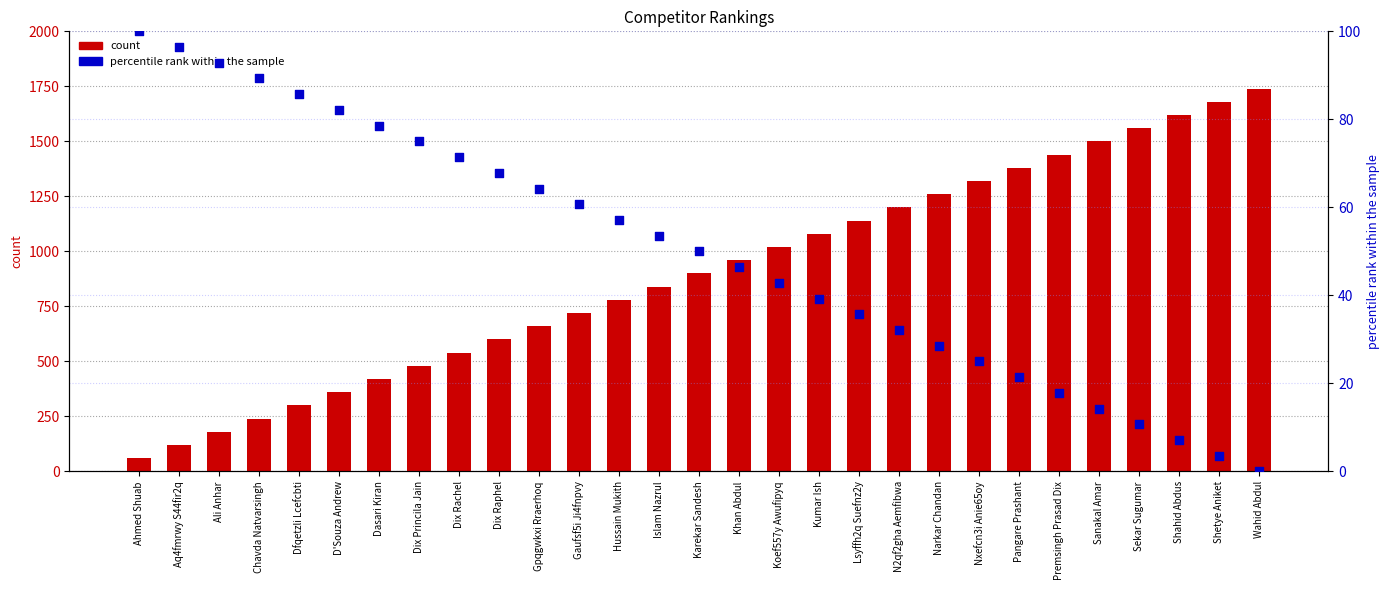

Which series has the widest spread of Y values?

count